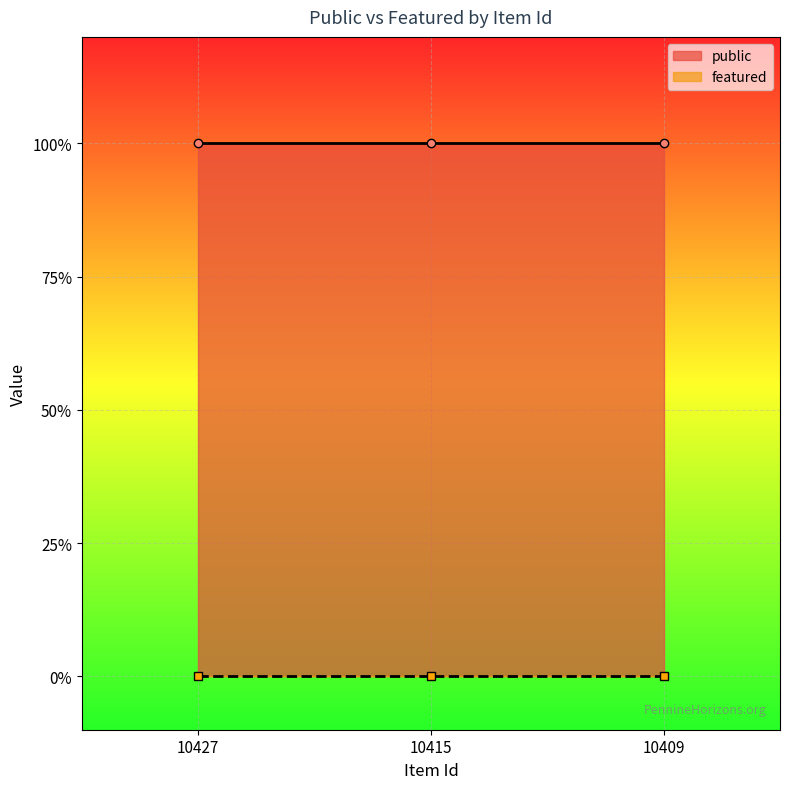

At which label is public closest to 1?

10427